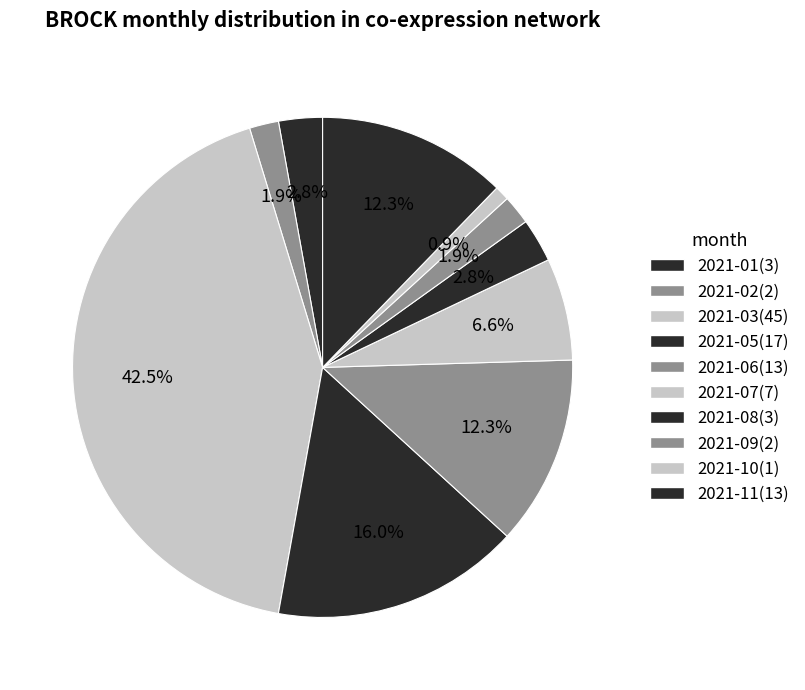

Which category has the biggest portion of the pie?

2021-03